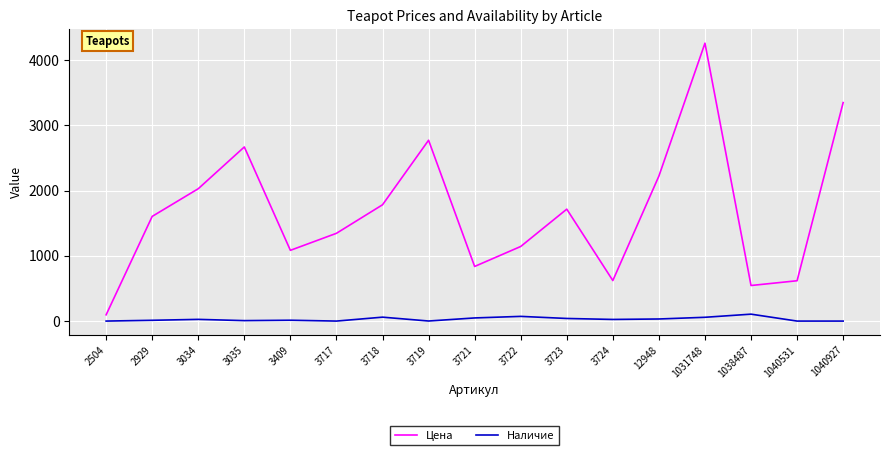

Between 3717 and 3723, which series saw the biggest shift?

Цена